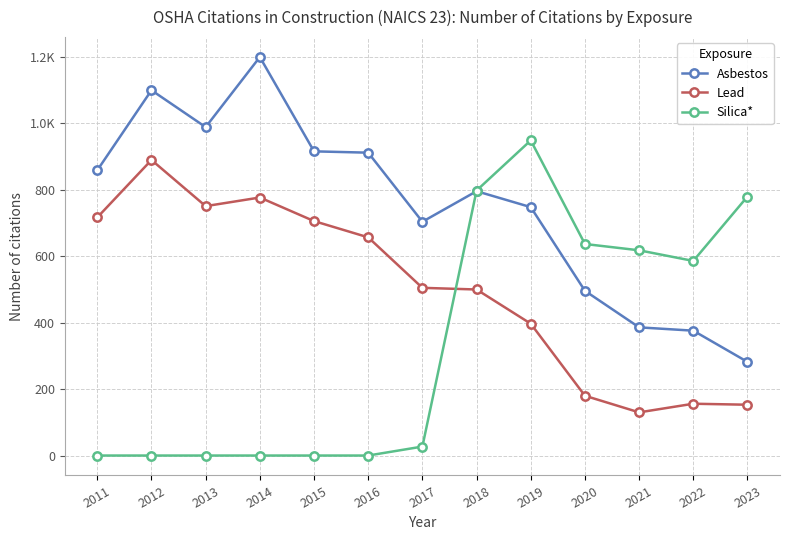

Is this an area chart (filled region under the line)?

No